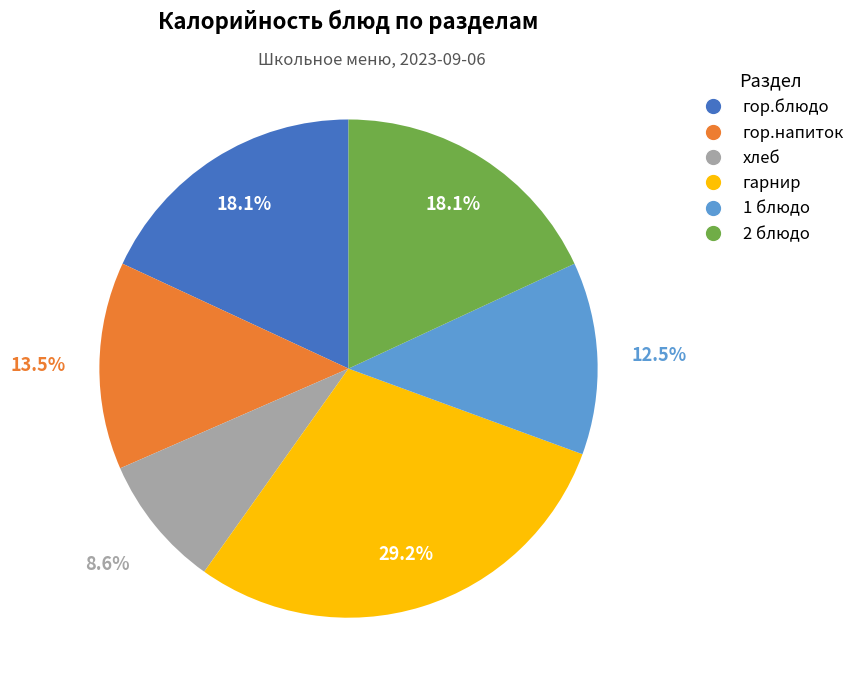

How many slices are in this pie chart?

6